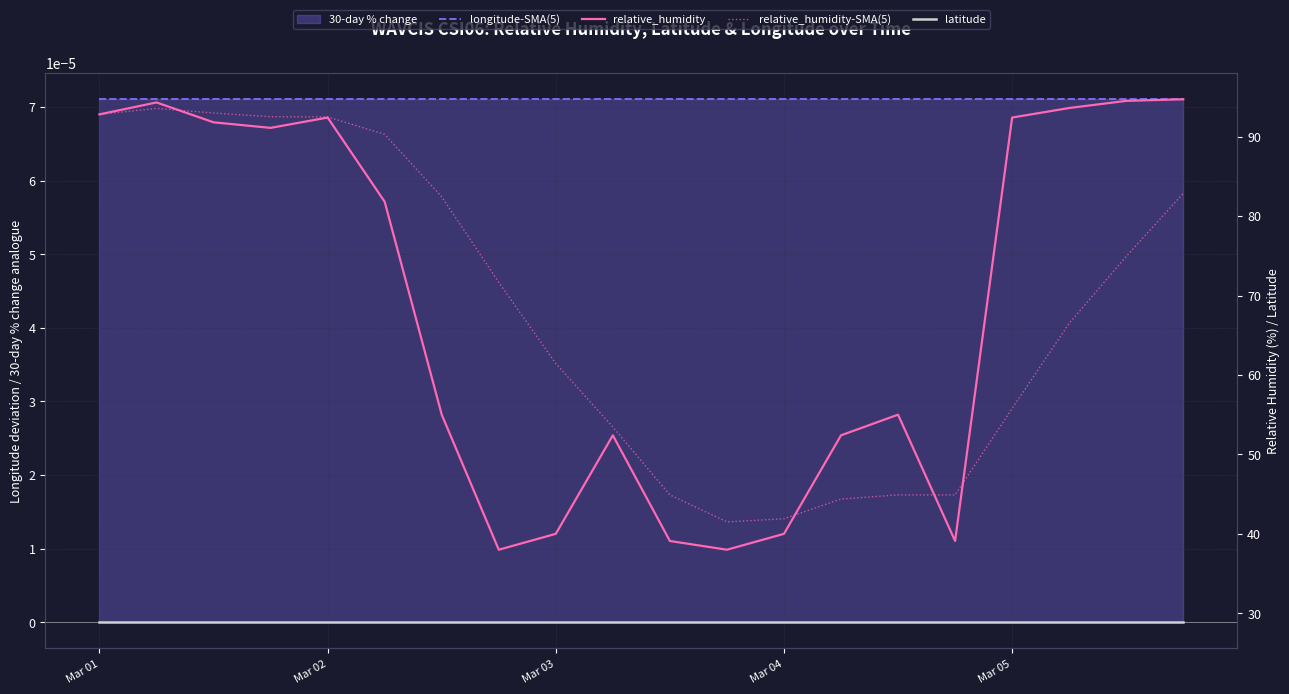

What is the highest value of the relative_humidity-SMA(5) series?

93.5